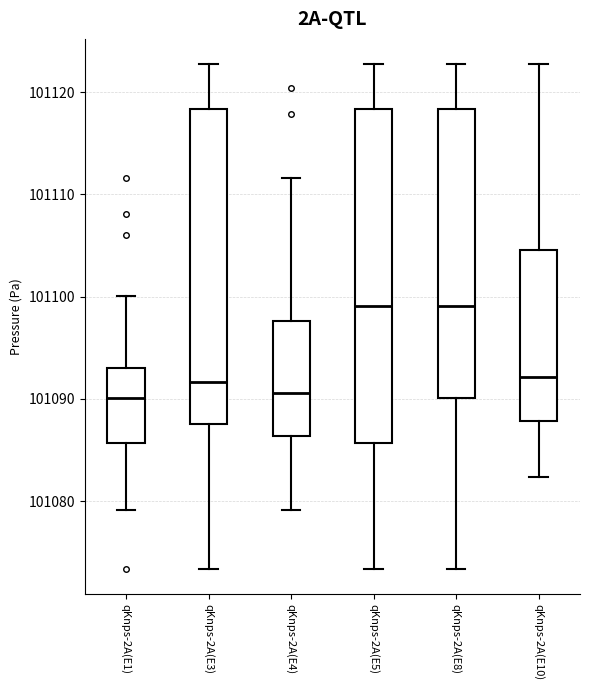

Comparing the boxes themselves (not the whiskers), which one is the tallest?

qKnps-2A(E5)